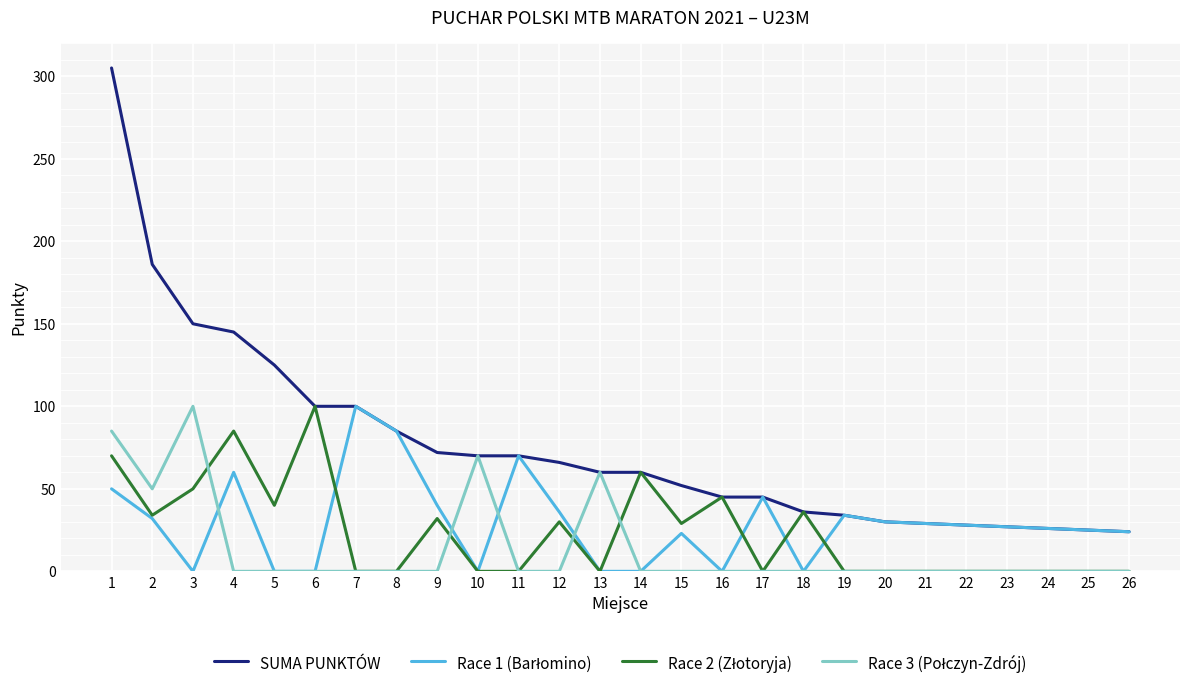

Between 1 and 13, which series saw the biggest shift?

SUMA PUNKTÓW